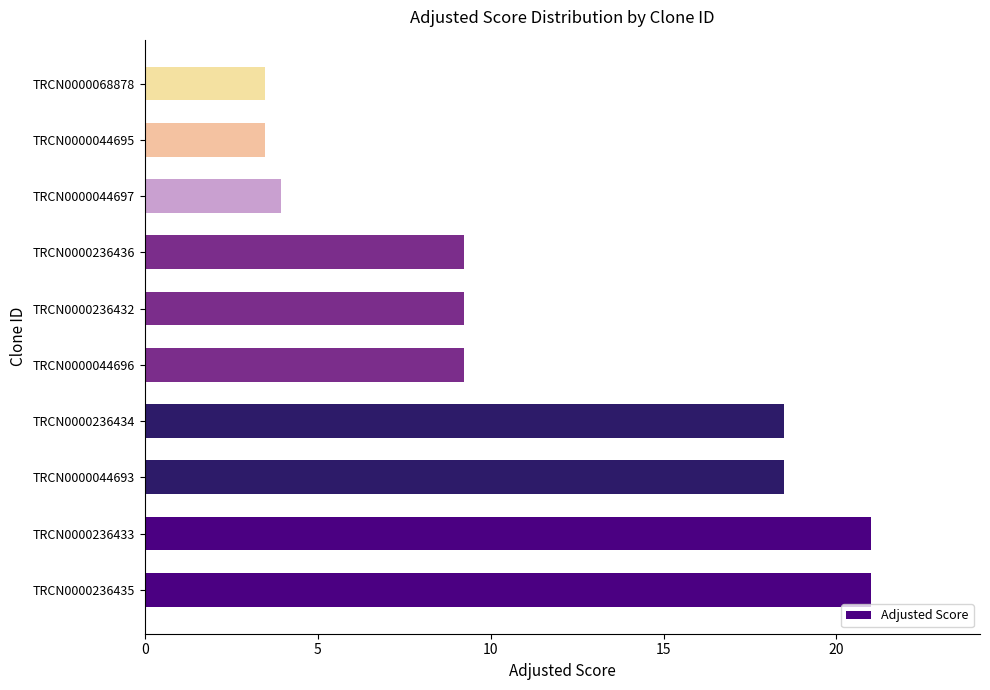

How many values exceed 9?

7